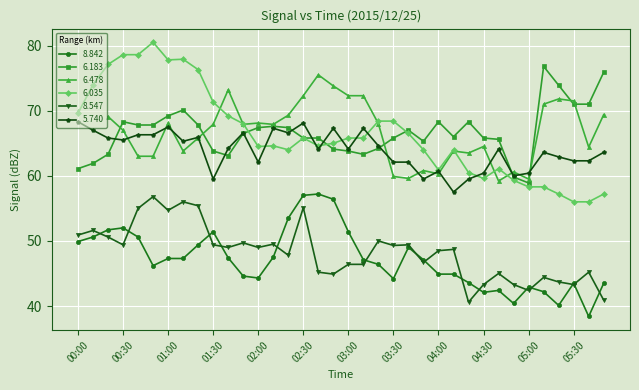

True or false: 6.183 has a value of 116.0 at 04:00.

False